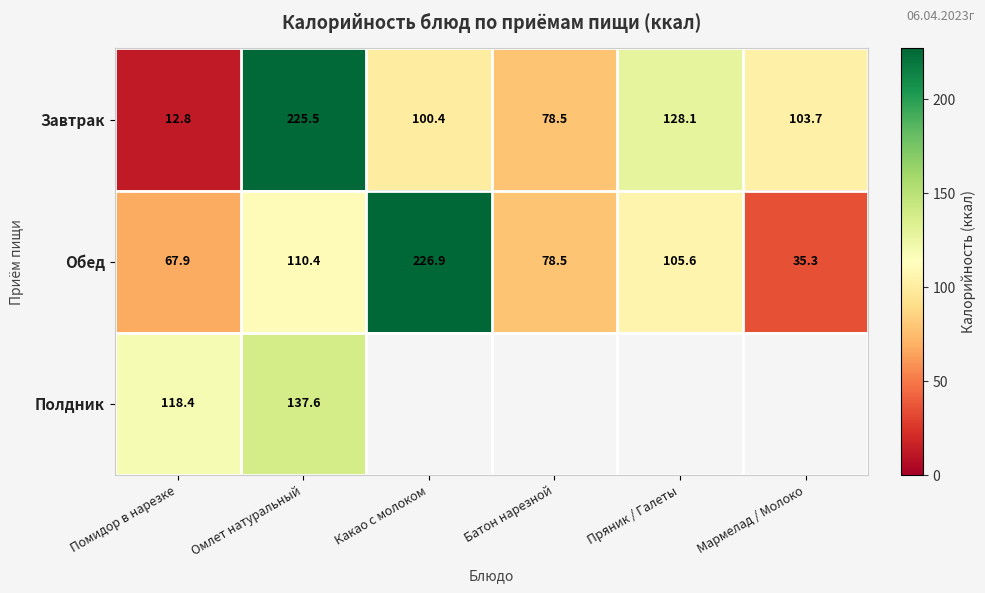

Where does the Обед series first go above 105?

Омлет натуральный